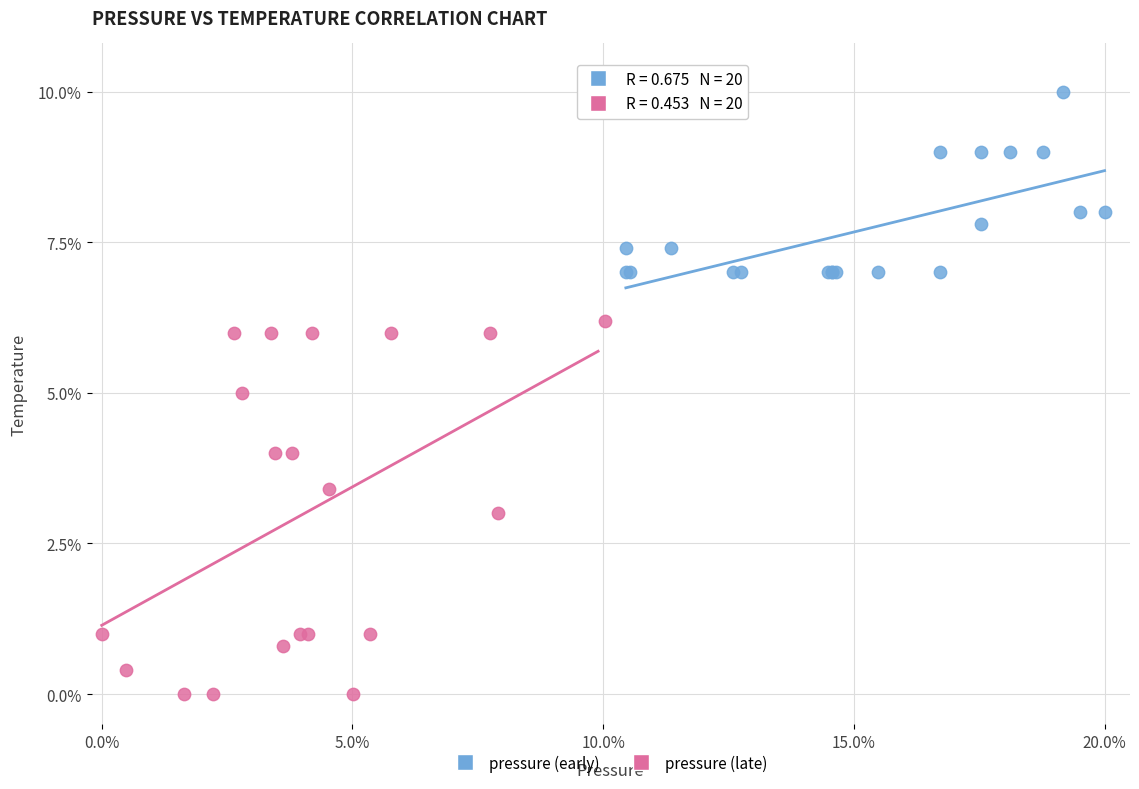

Which series has the widest spread of Y values?

pressure (late)